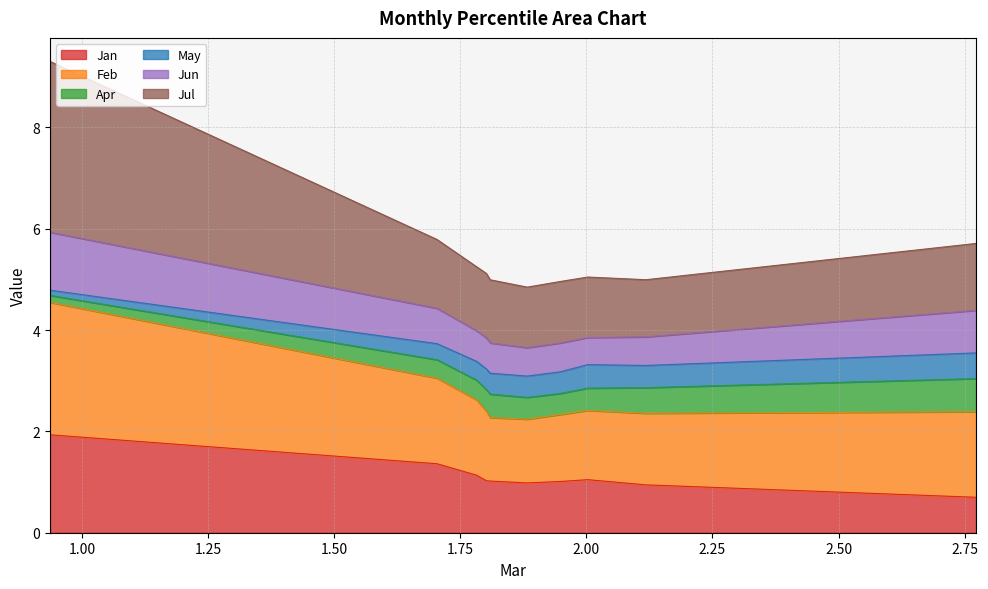

How many values in the Jan series are below 1?

3